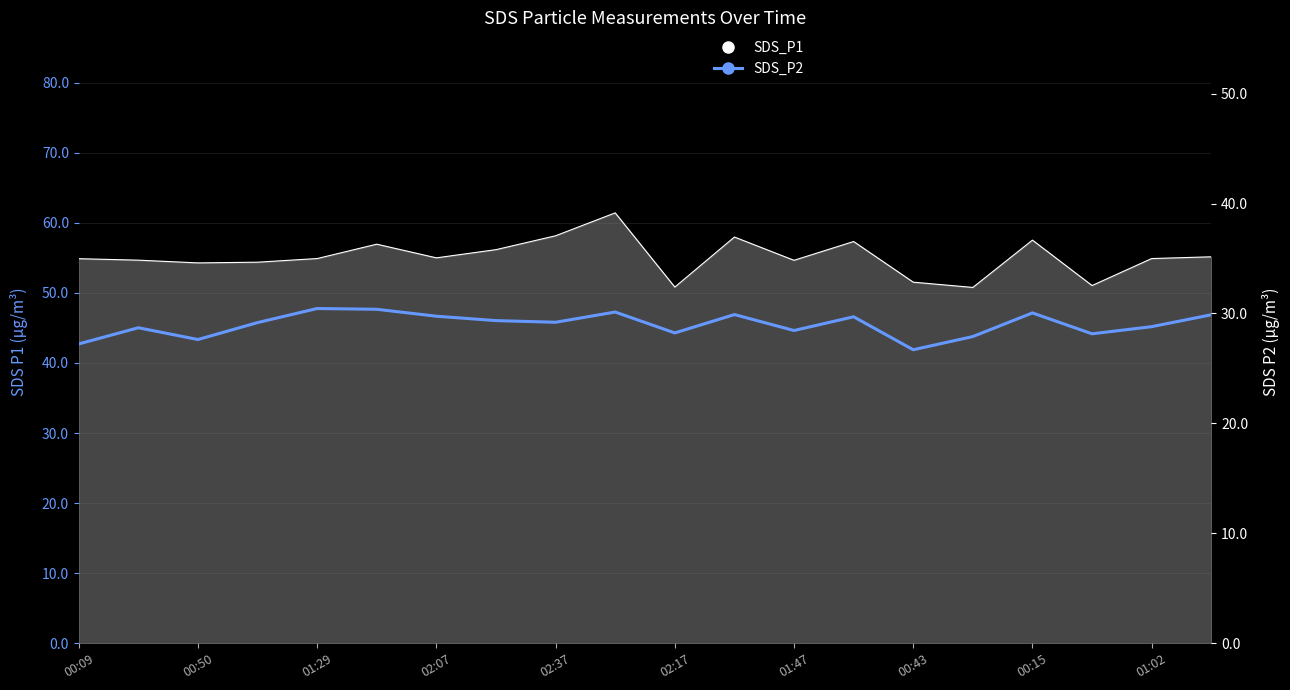

Rank the categories by value from lowest to highest.

14, 00:09, 01:29, 15, 17, 10, 12, 00:50, 18, 02:07, 00:15, 00:43, 13, 01:47, 19, 11, 16, 01:02, 02:17, 02:37